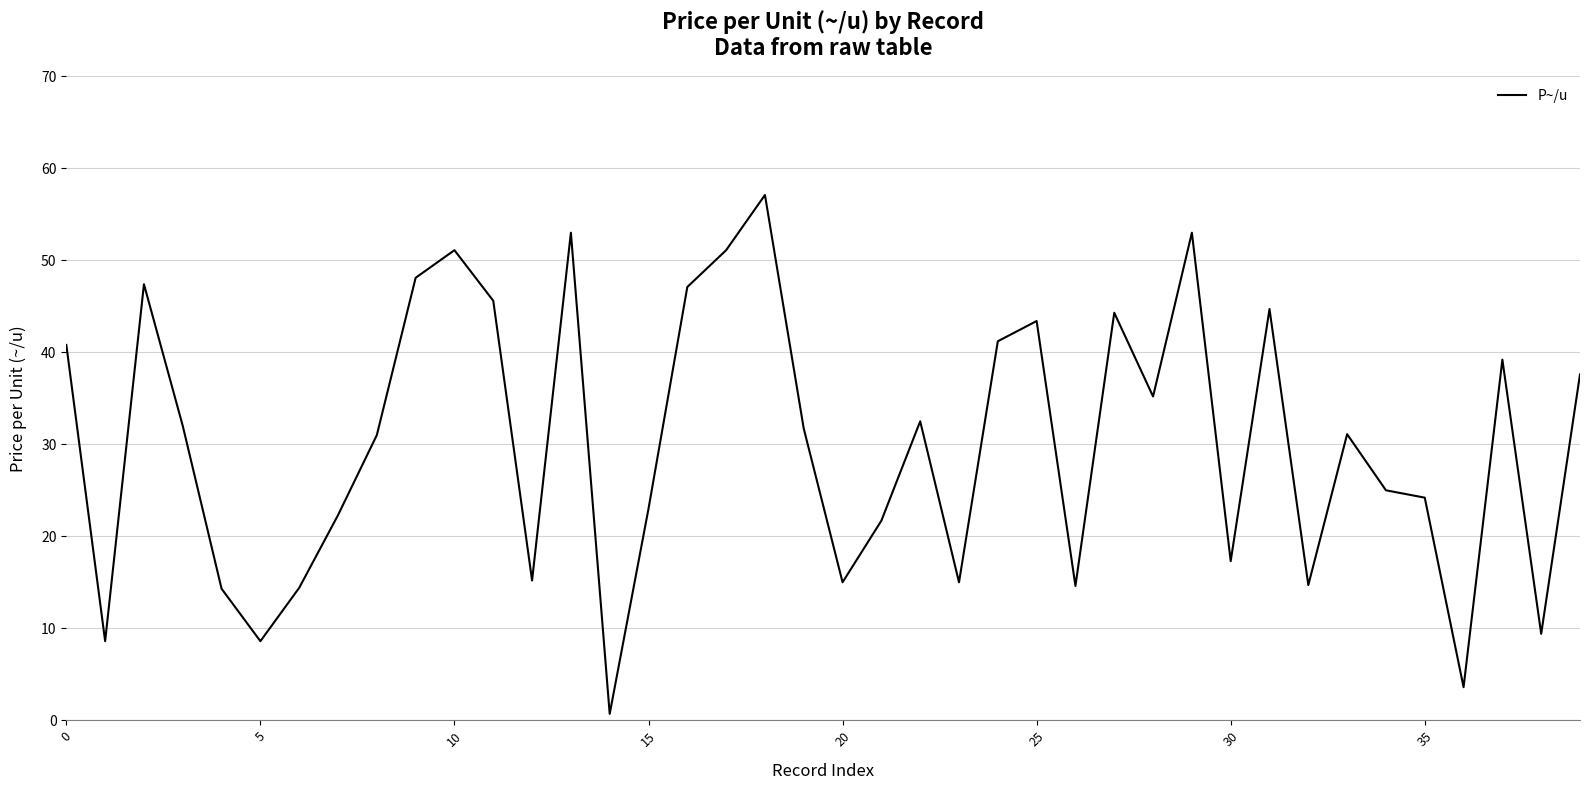

What is the greatest value displayed?

57.1